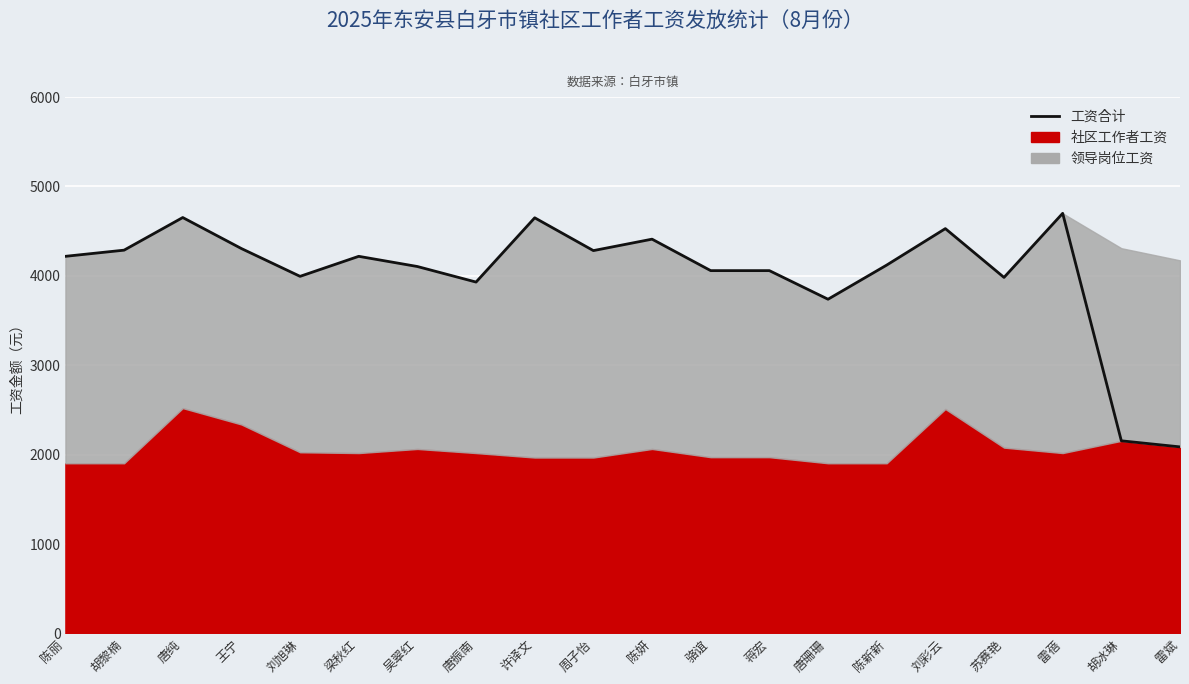

What position from the left is 蒋宏?

13